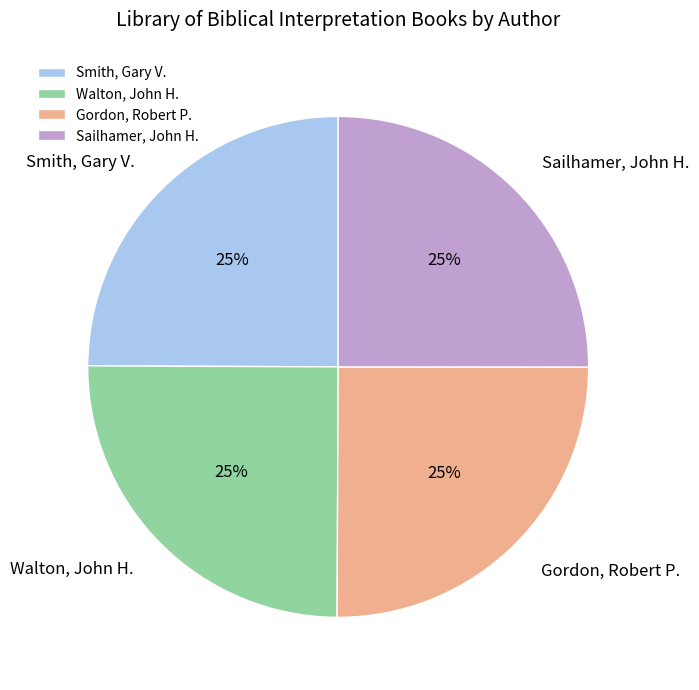

What percentage is the Sailhamer, John H. slice, to the nearest percent?

25%